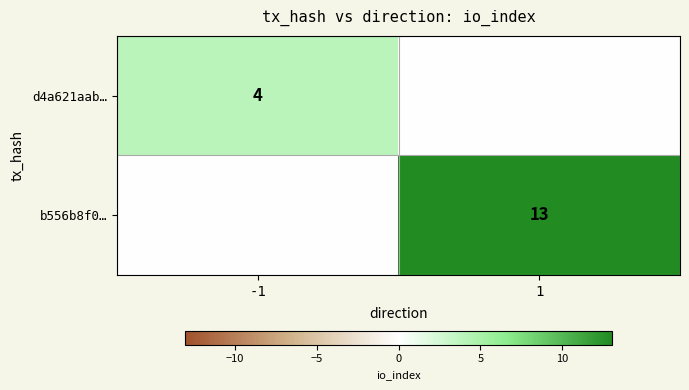

Is it true that d4a621aab… equals 2 at -1?

False